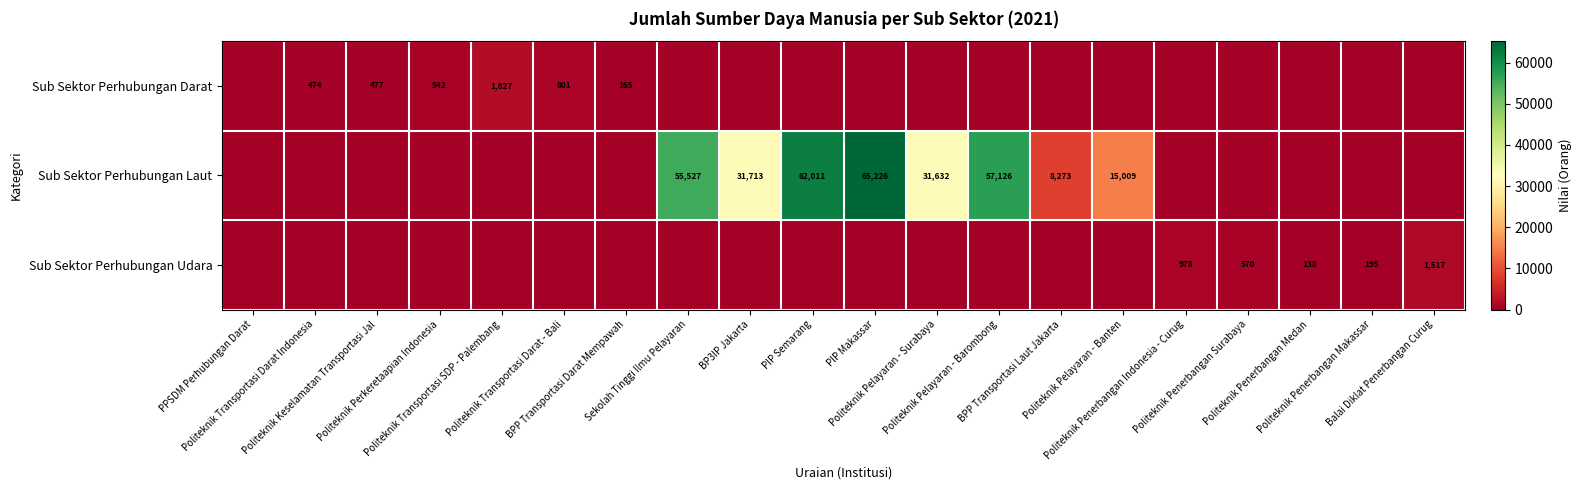

What is the sum of the Sub Sektor Perhubungan Darat values at Politeknik Keselamatan Transportasi Jal and Politeknik Perkeretaapian Indonesia?

1019